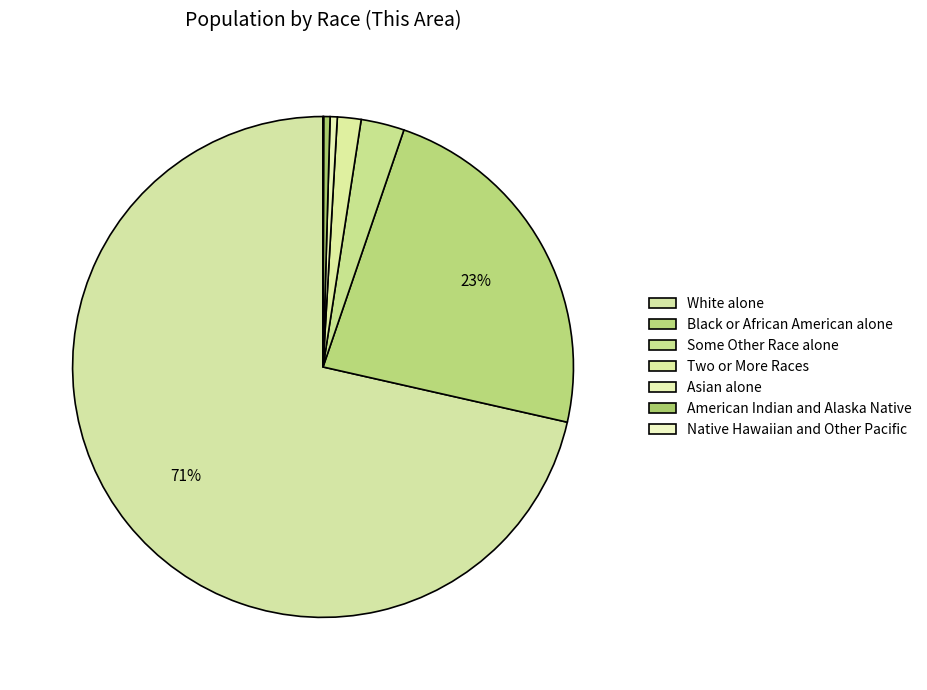

Count the number of slices in the pie.

7